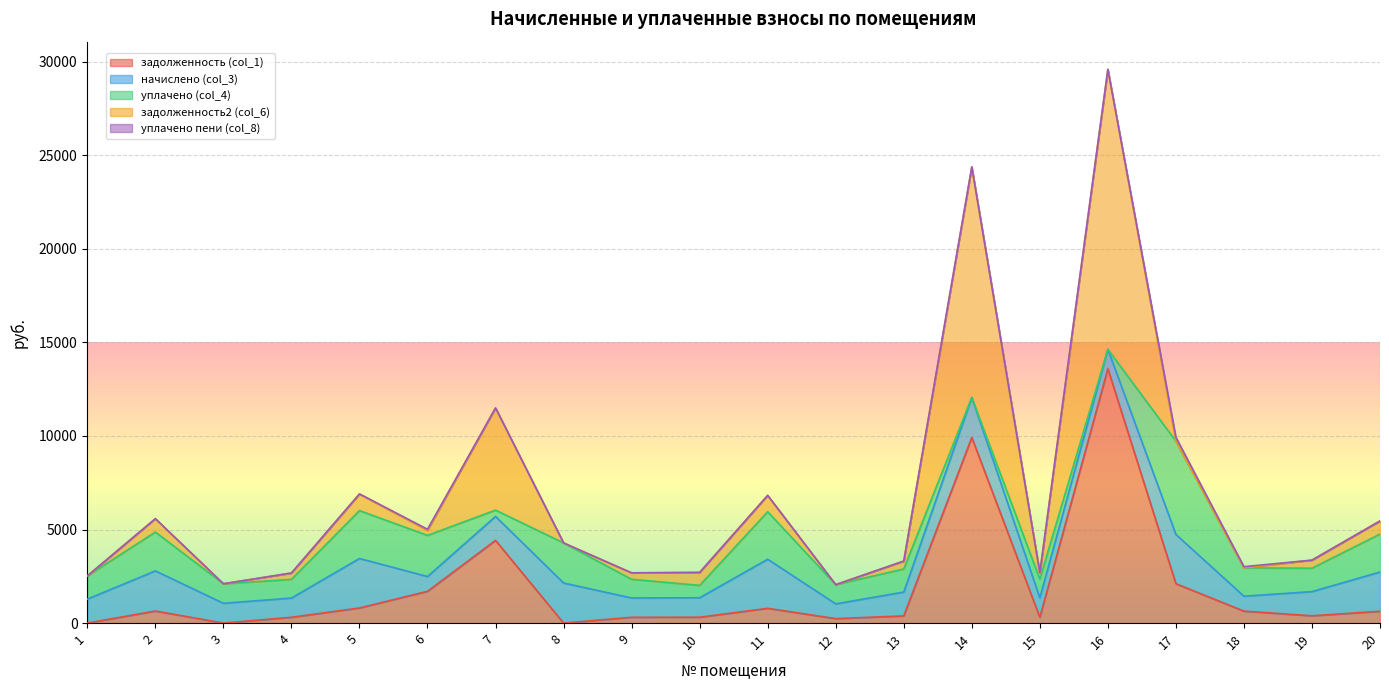

True or false: начислено (col_3) and уплачено пени (col_8) cross at least once.

False